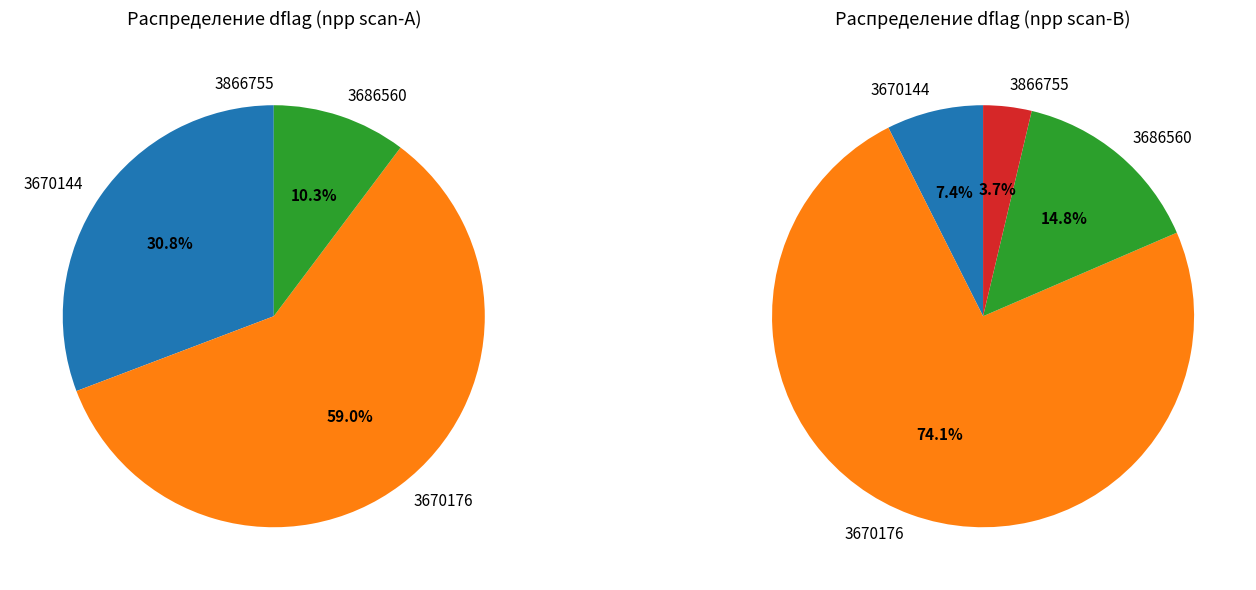

Which category has the biggest portion of the pie?

3670176